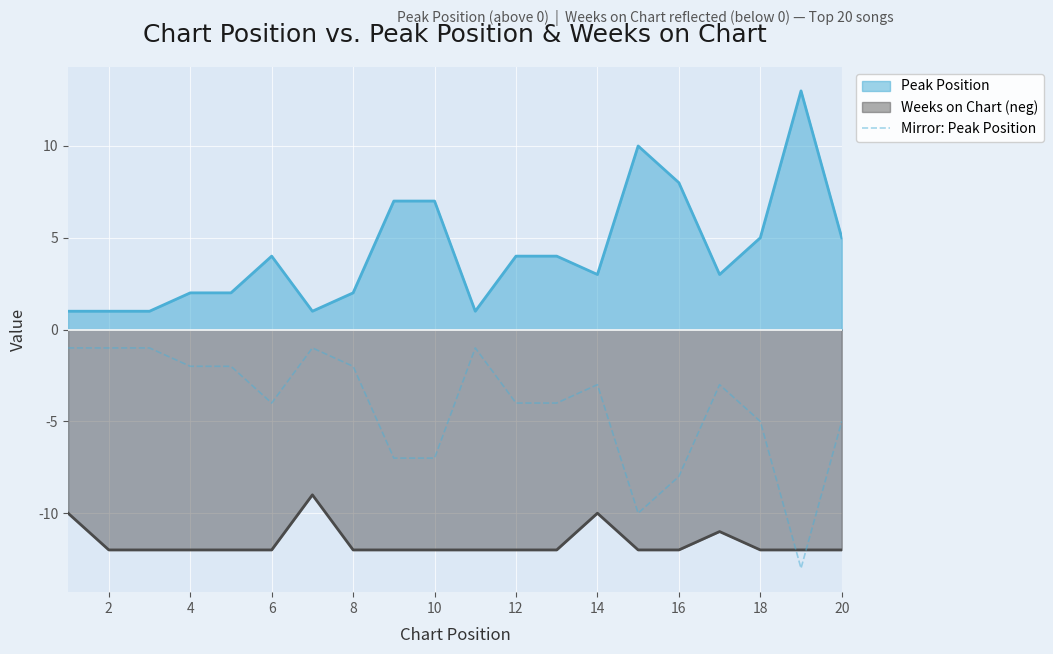

How many lines are shown in the chart?

3